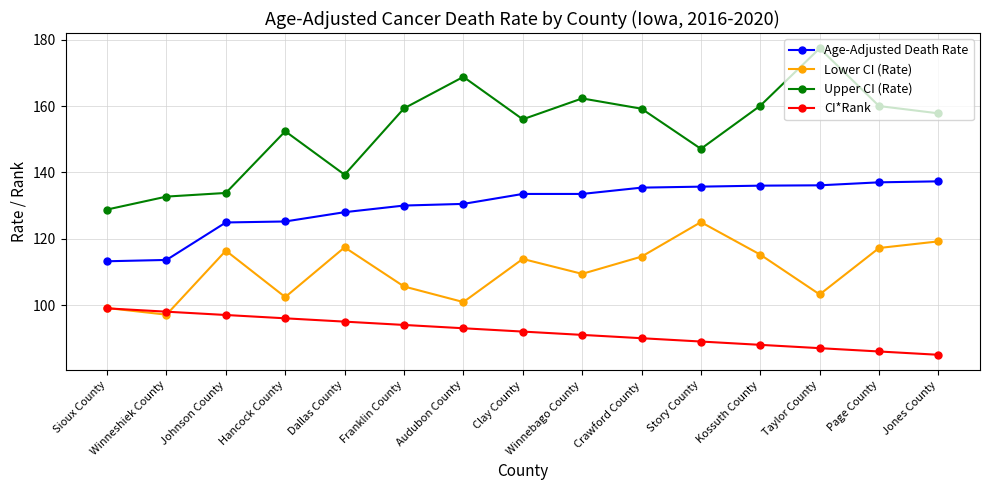

What is the difference between the maximum and minimum values in the Age-Adjusted Death Rate series?

24.1